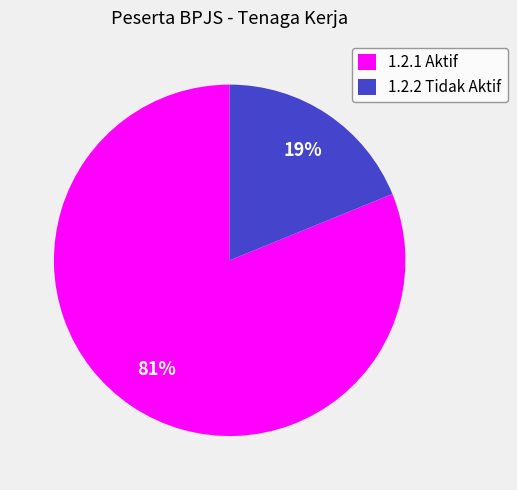

Approximately how many times larger is the value at 1.2.1 Aktif compared to 1.2.2 Tidak Aktif?

4.3